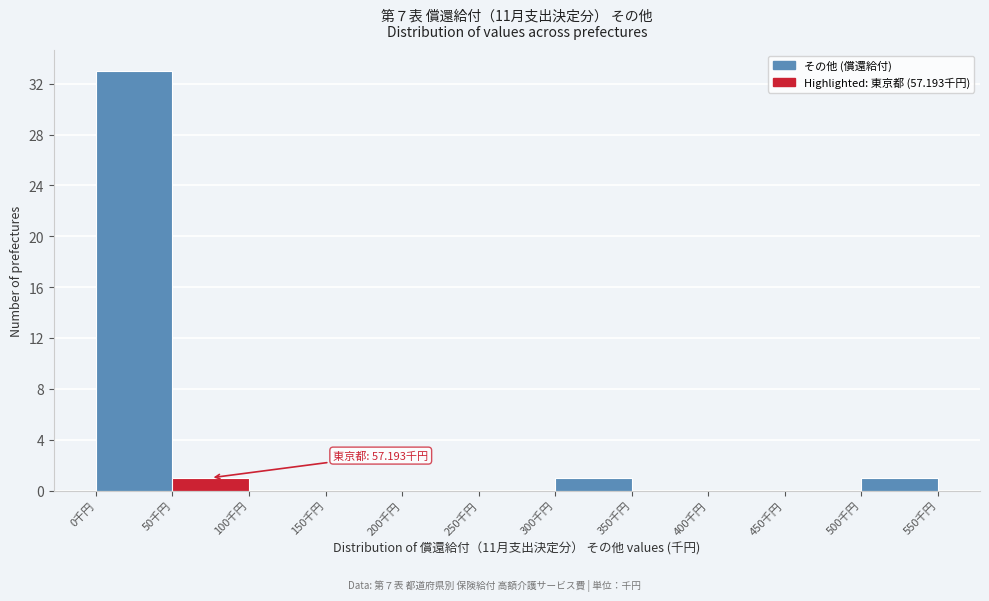

Over which range of the x-axis is the bar tallest?

0 to 50